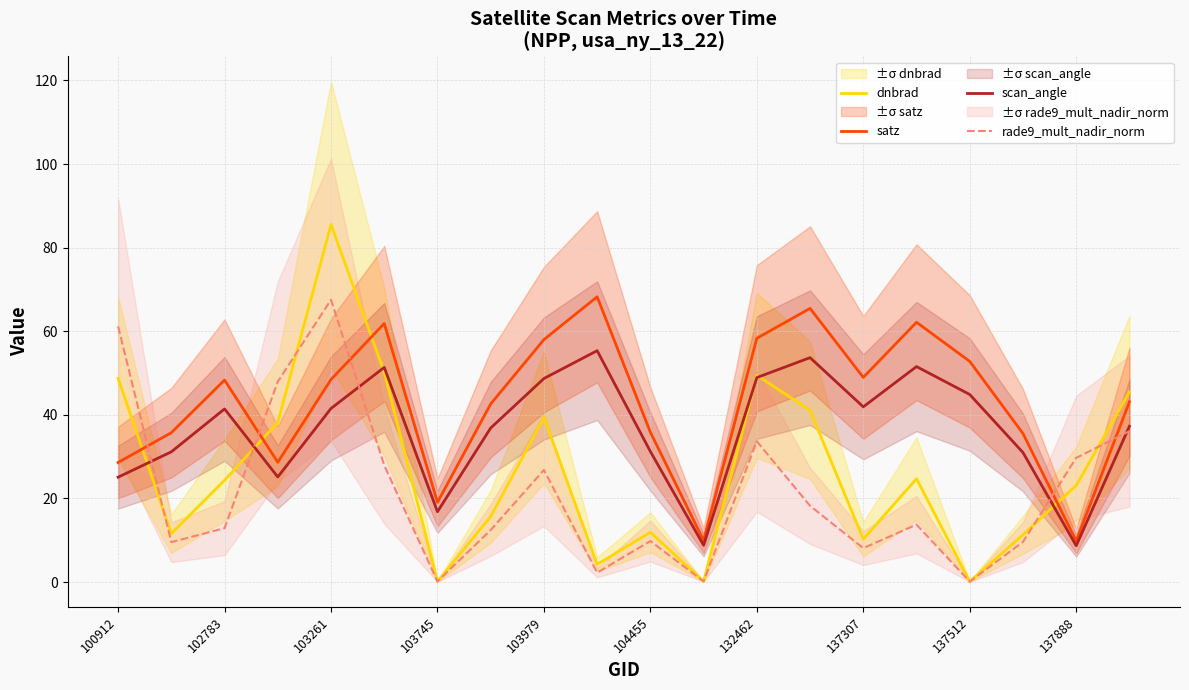

What is the value of the dnbrad point at the 10th from the left?

4.2